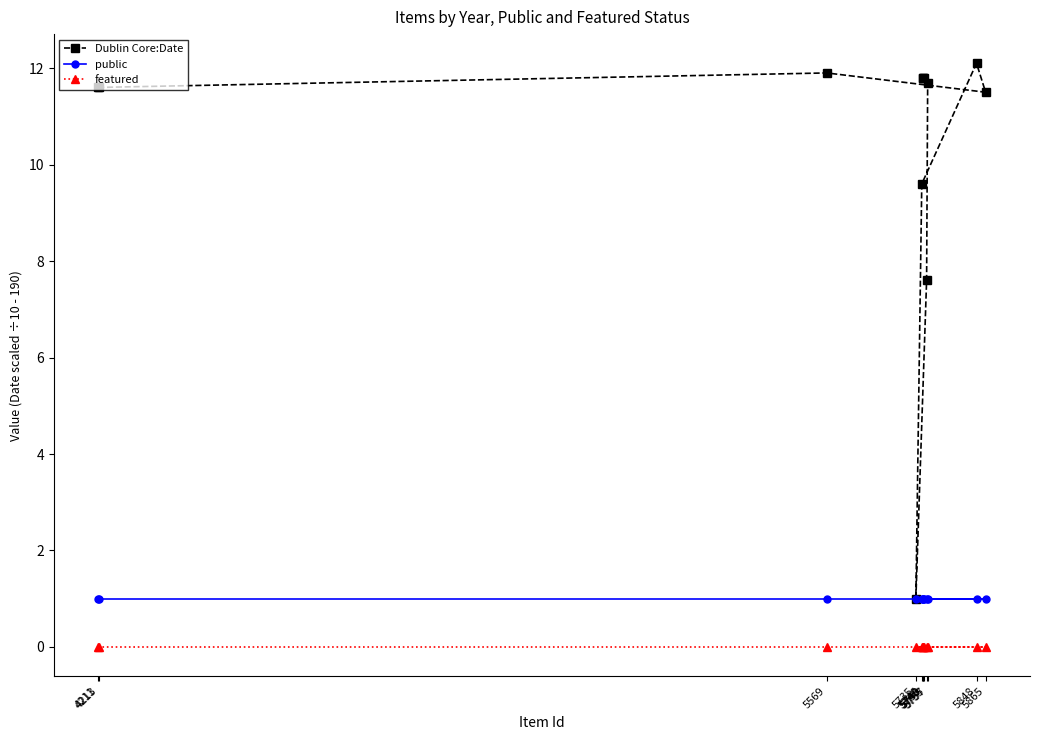

True or false: public and featured intersect in this chart.

False